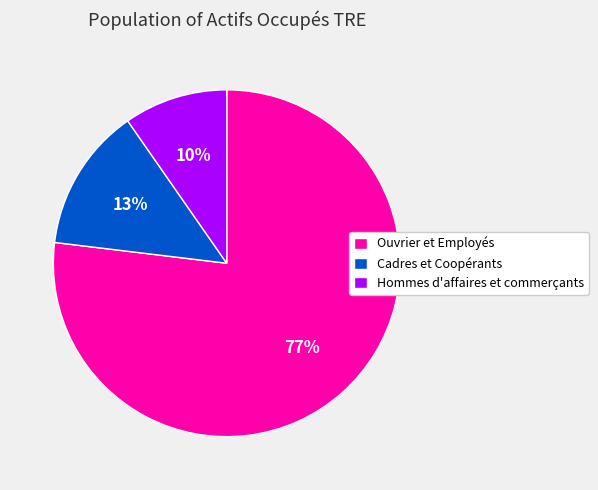

Does any single category account for the majority?

Yes